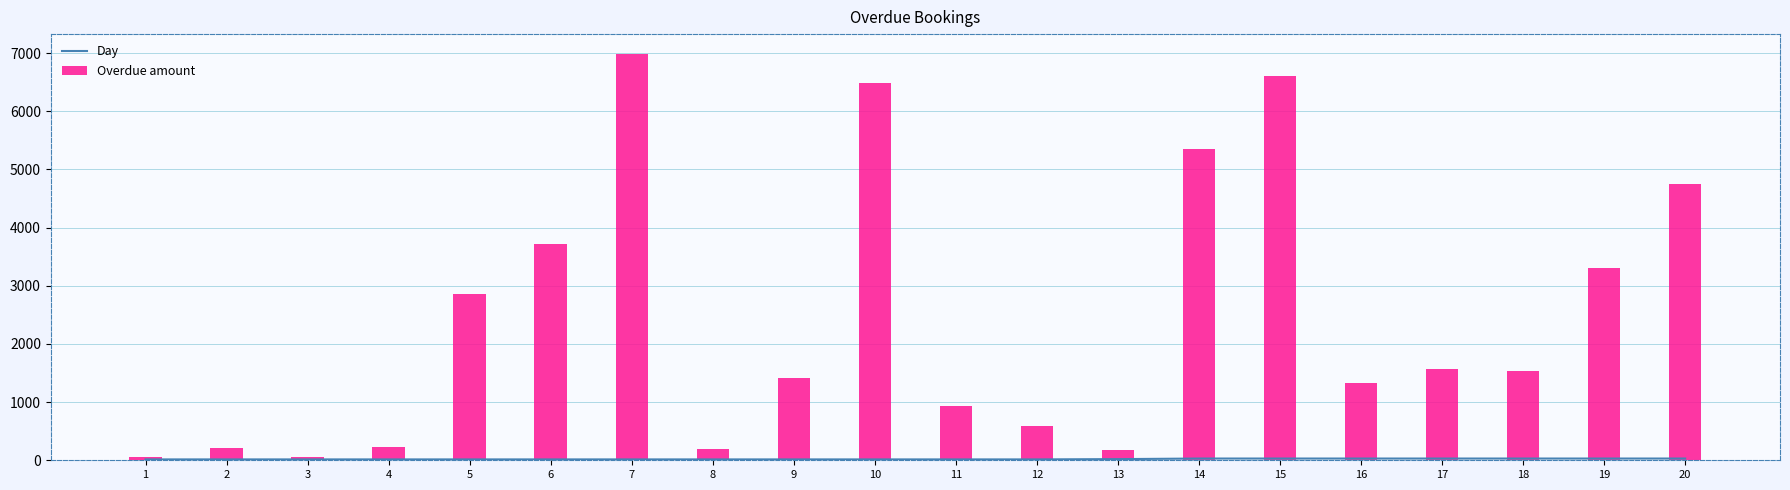

The value of Day at 2 is 15. True or false?

True